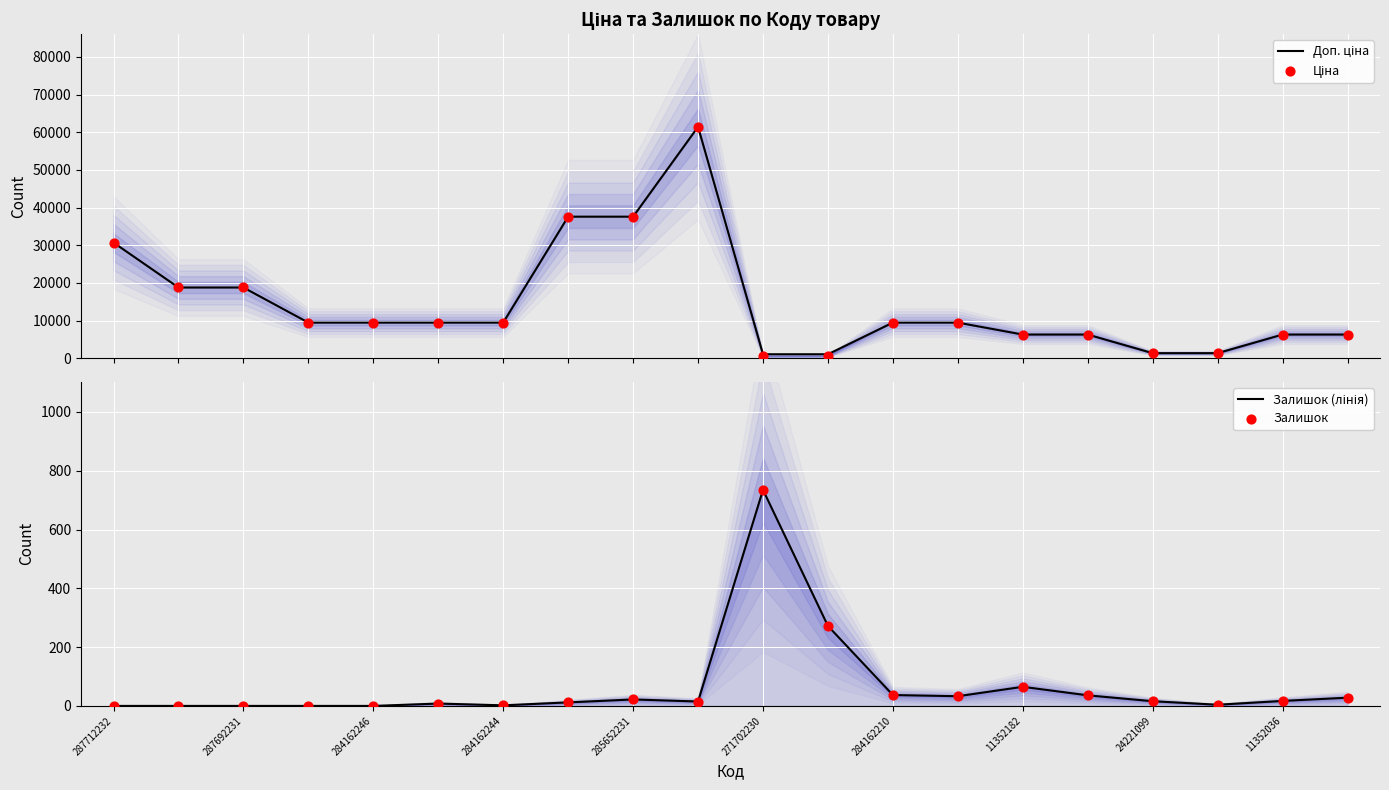

What is the total value across all series at 284162244?

18964.1